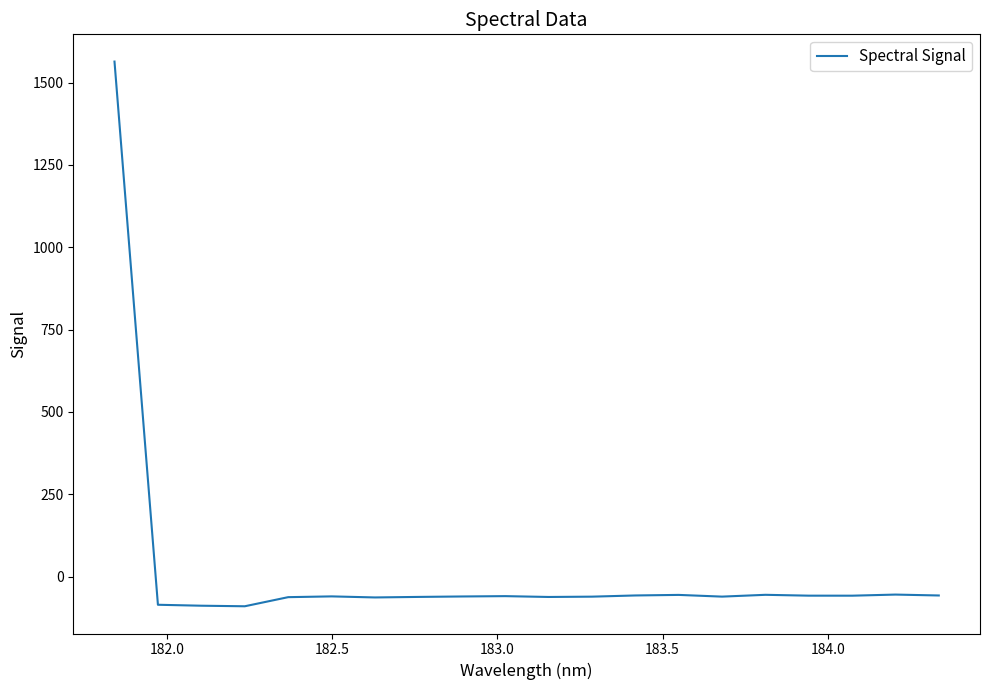

What is the greatest value displayed?

1563.5